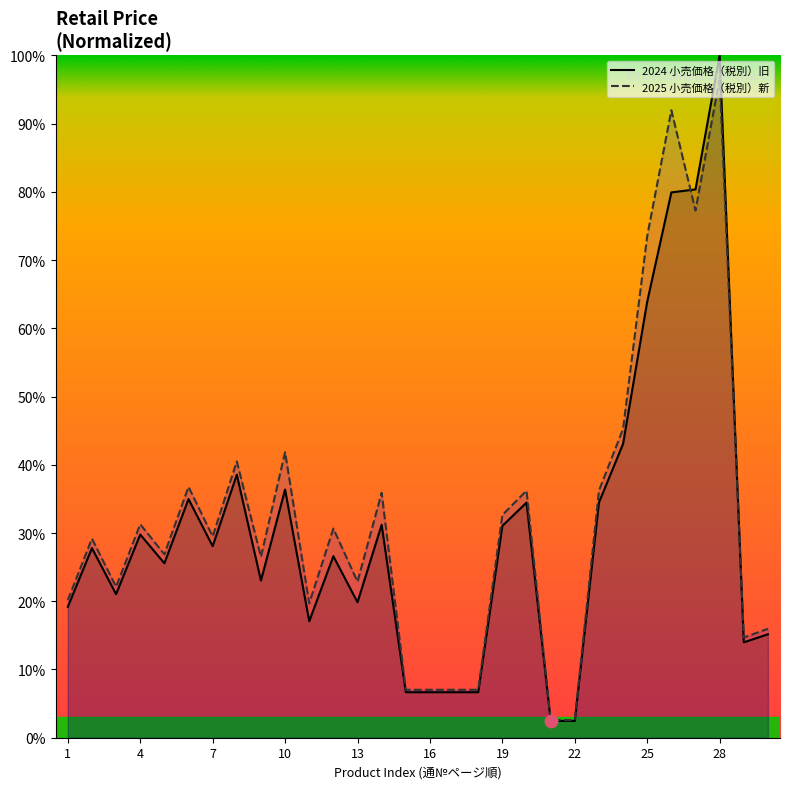

Is the value of 2025 小売価格（税別）新 at 25 greater than the value of 2024 小売価格（税別）旧 at 24?

No